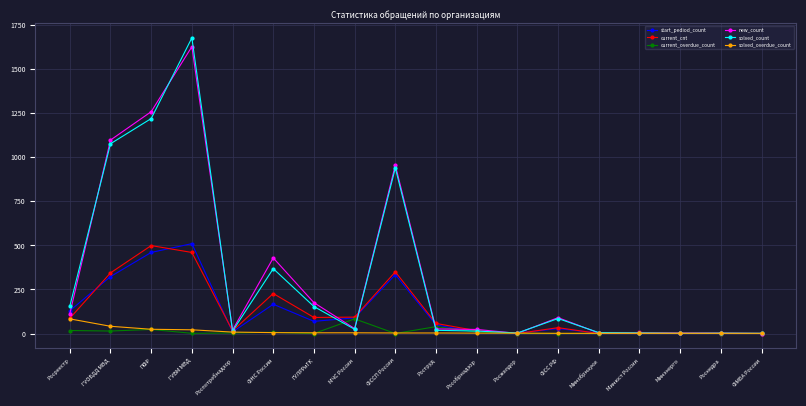

At which category is the sum across all series the highest?

ГУВМ МВД